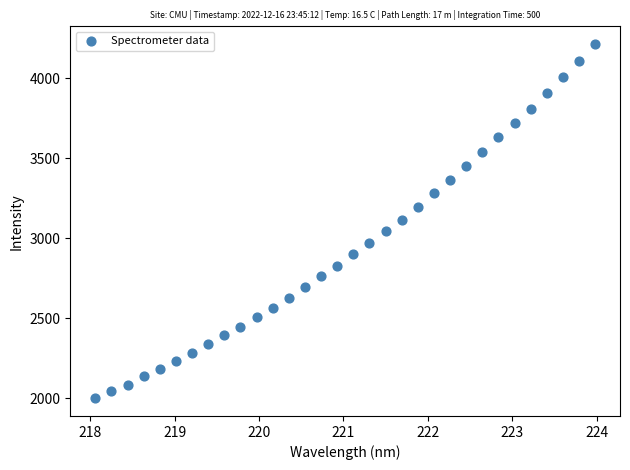

What is the range of Y values (max minus min)?

2211.9